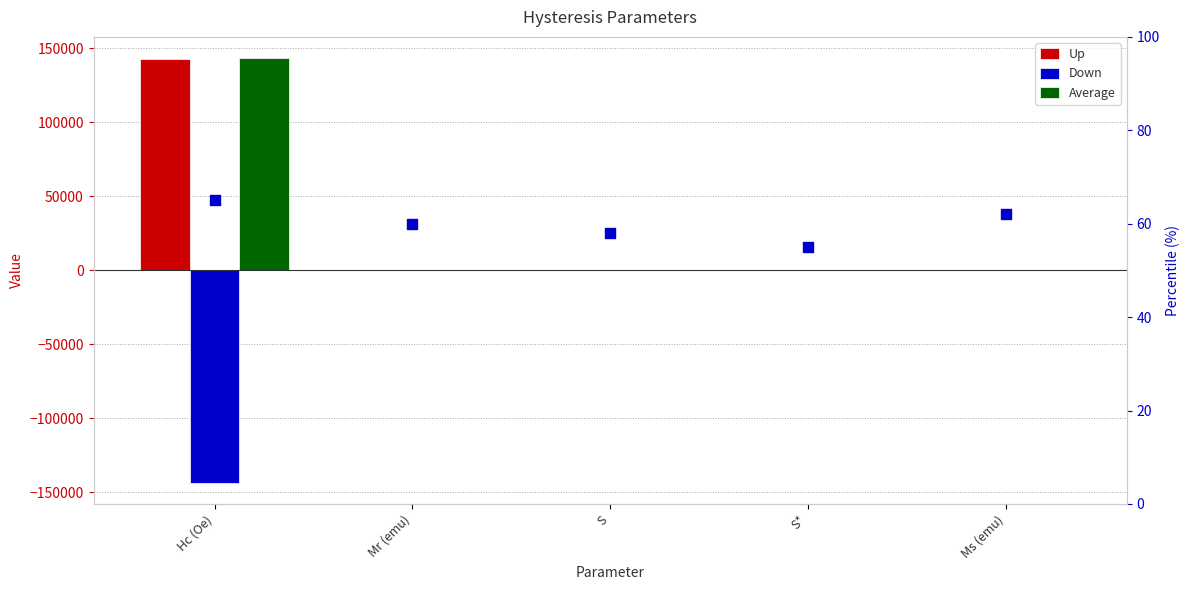

Is the value of Average at S greater than the value of Down at Hc (Oe)?

Yes